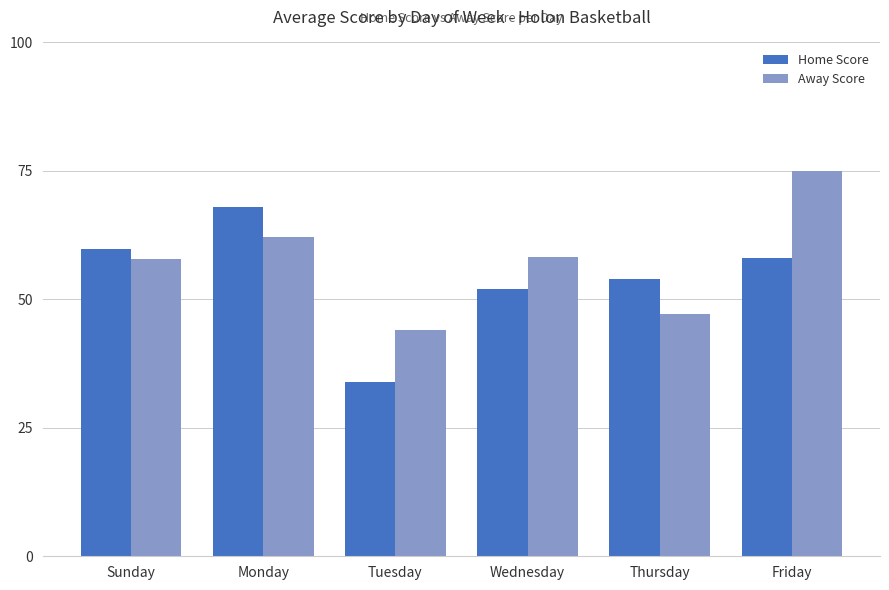

At which category does the chart reach its minimum across all series?

Tuesday